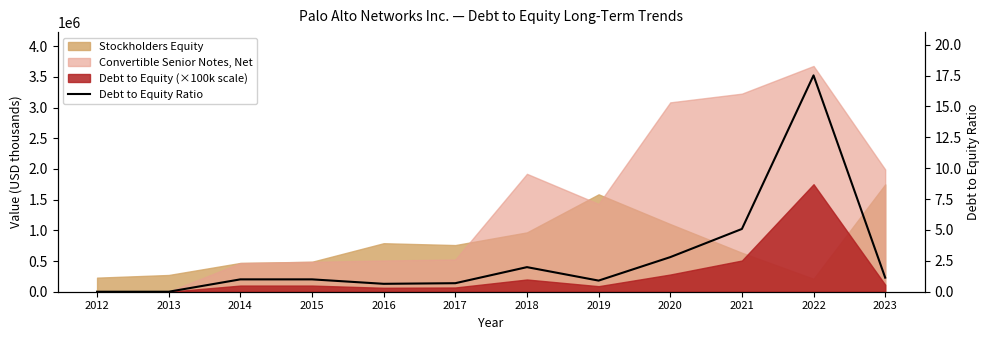

What is the sum of the values at 2016 and 2017?

1.3